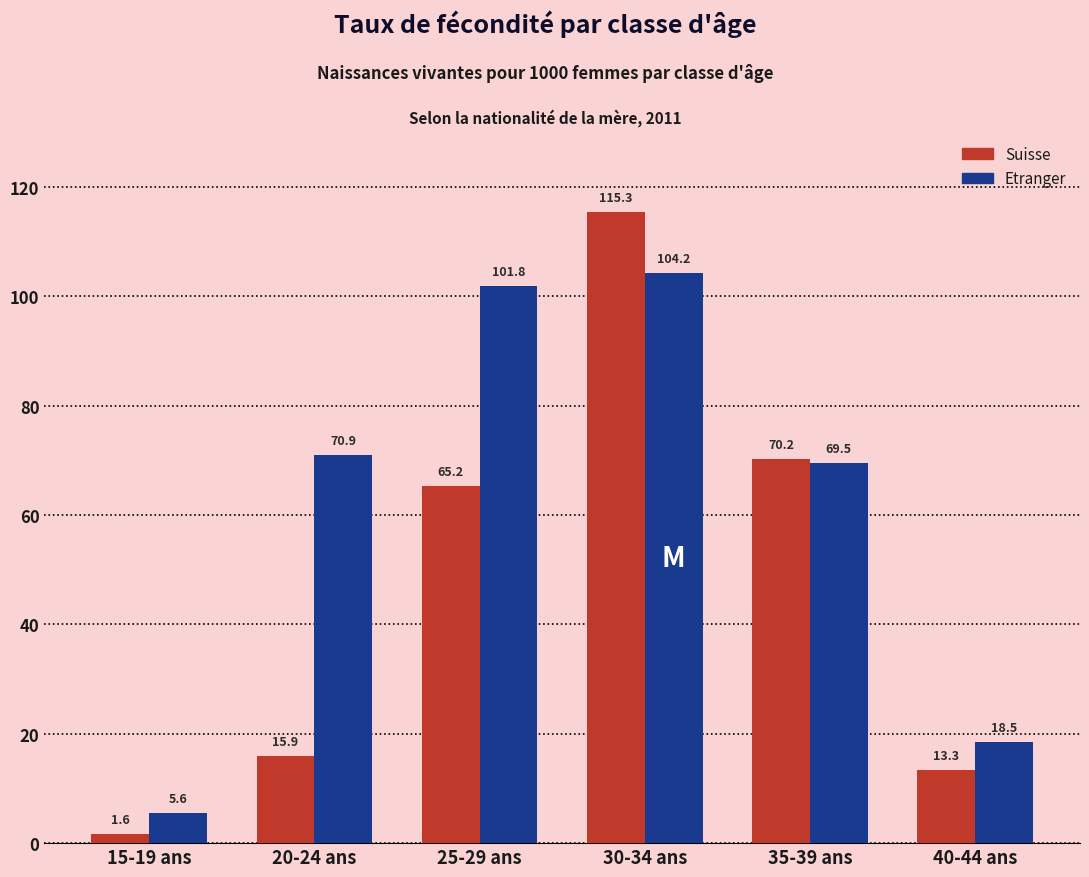

Reading right to left, what are all the values shown in this chart?

Suisse: 13.3	70.2	115.3	65.2	15.9	1.6
Etranger: 18.5	69.5	104.2	101.8	70.9	5.6